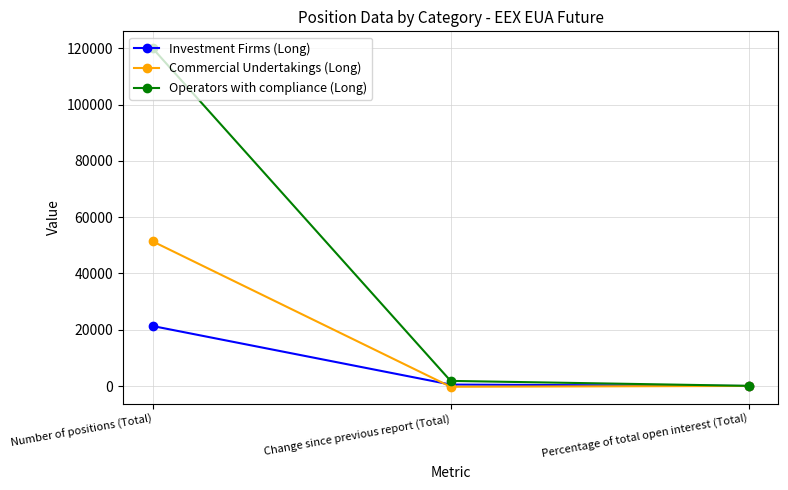

Does the chart display data point markers on the line(s)?

Yes